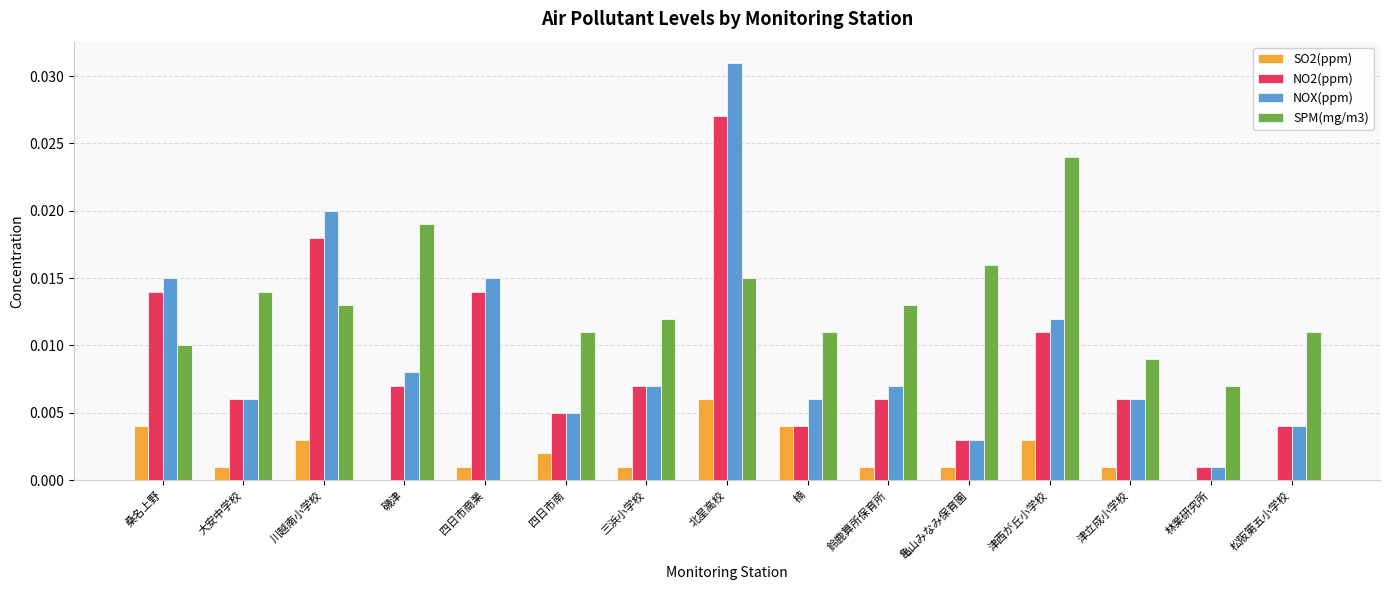

At which category does the chart reach its peak across all series?

北星高校